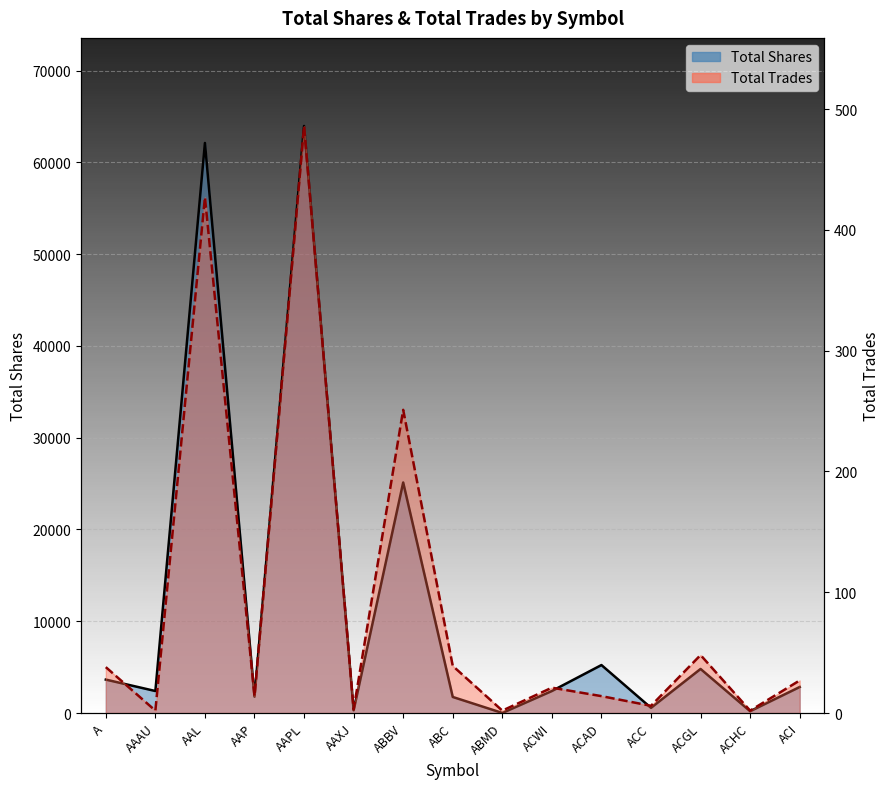

What is the difference between the Total Shares (line) values at ACWI and ACC?

1831